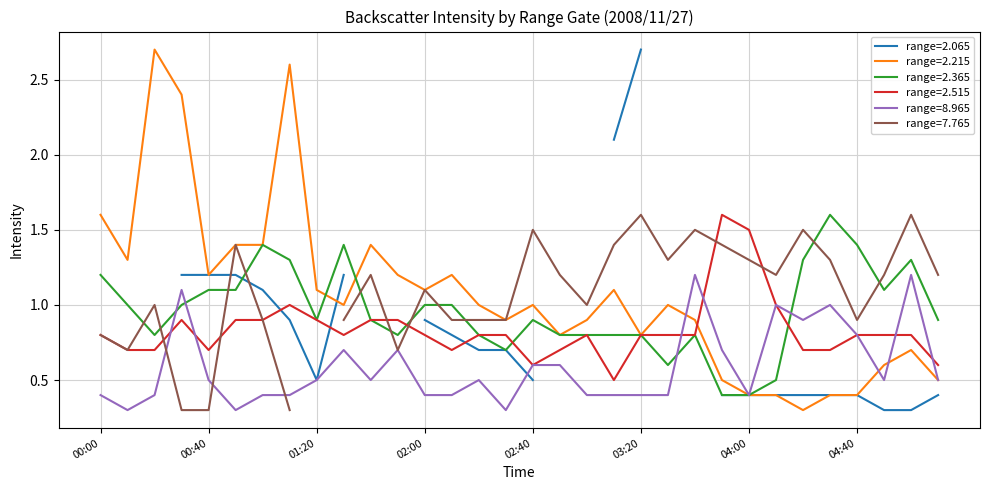

What is the maximum value shown in the chart?

2.7